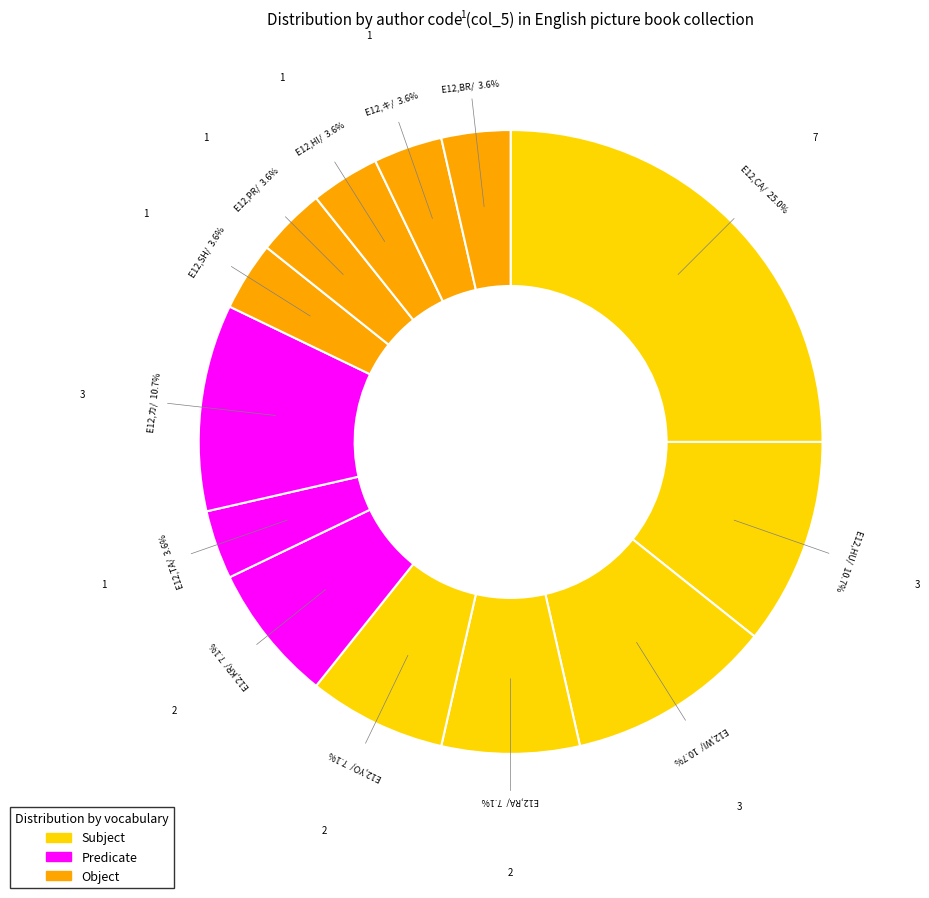

What is the largest slice in the pie chart?

E12,CA